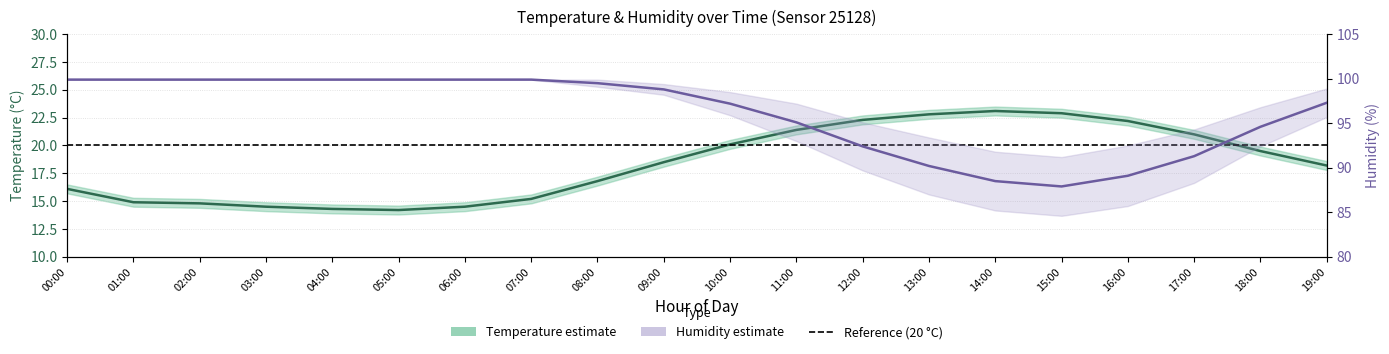

What position from the right is 18:00?

2